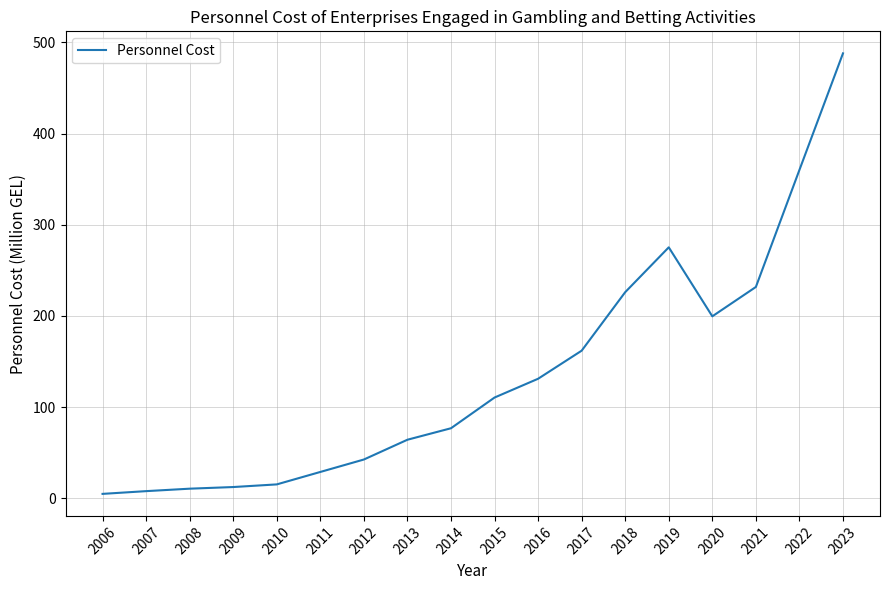

At which label is the value closest to 246?

2021